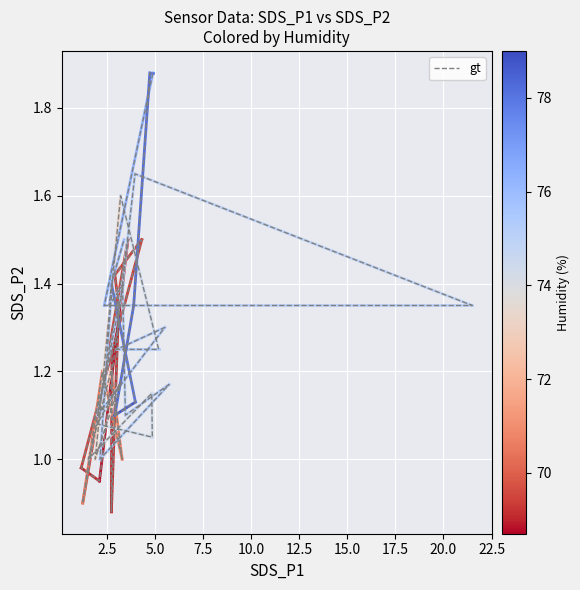

The chart shows a value of 1.7 at 19. True or false?

False